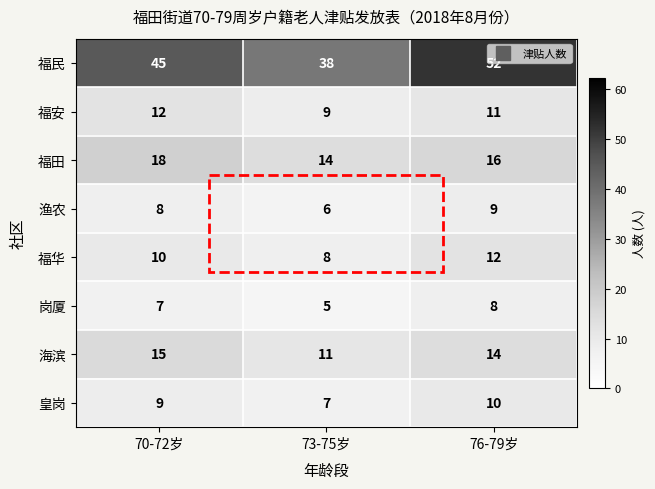

Which series has the widest spread of values?

福民